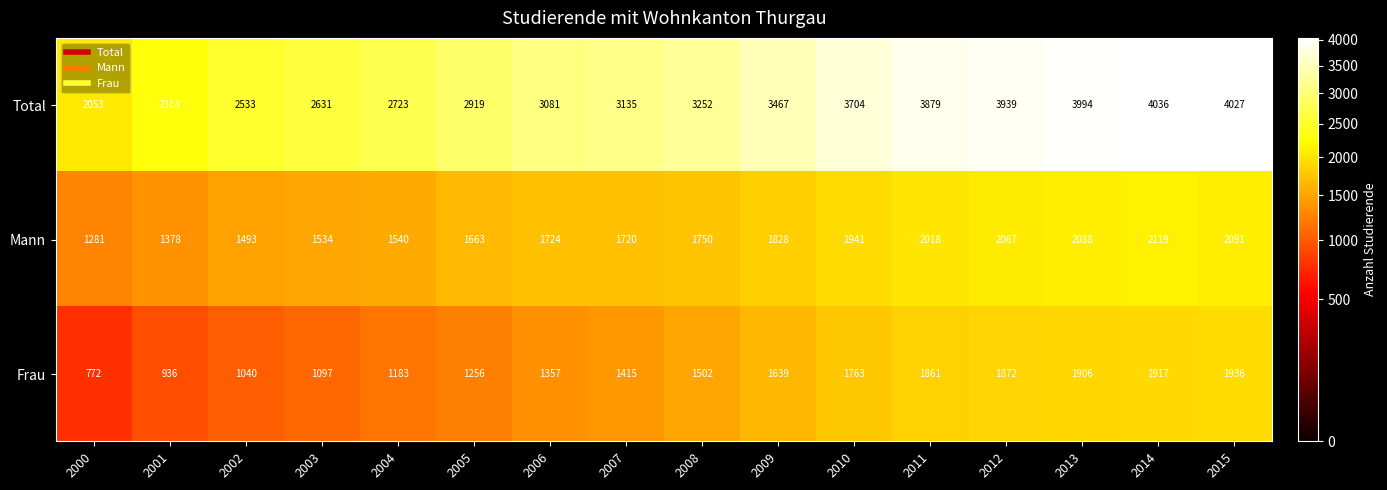

At which label is Mann closest to 1700?

2007